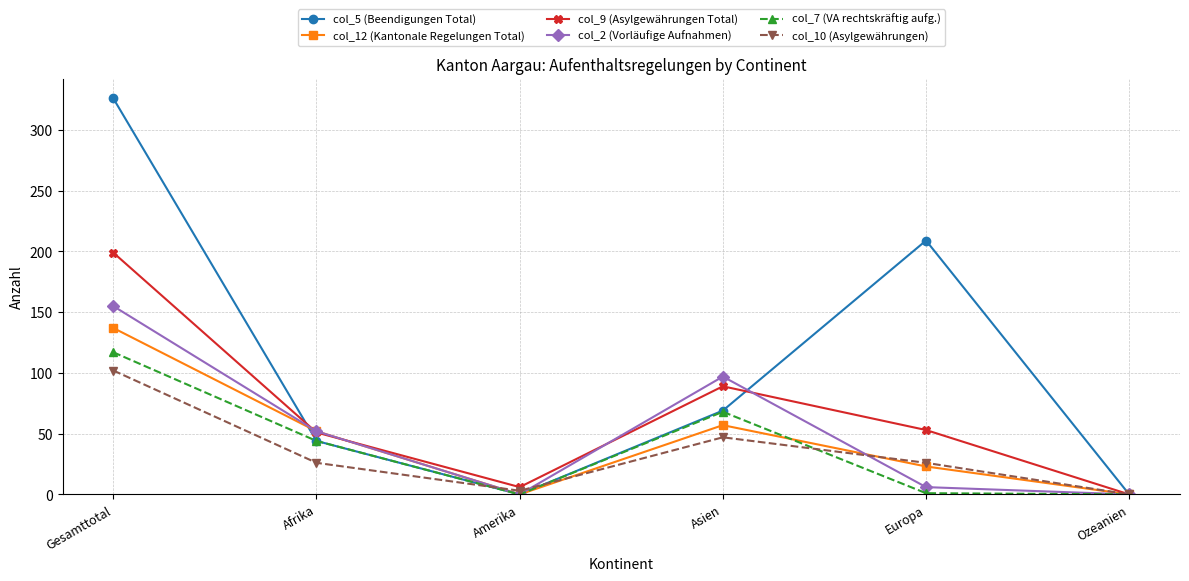

What is the sum of the col_10 (Asylgewährungen) values at Amerika and Europa?

29